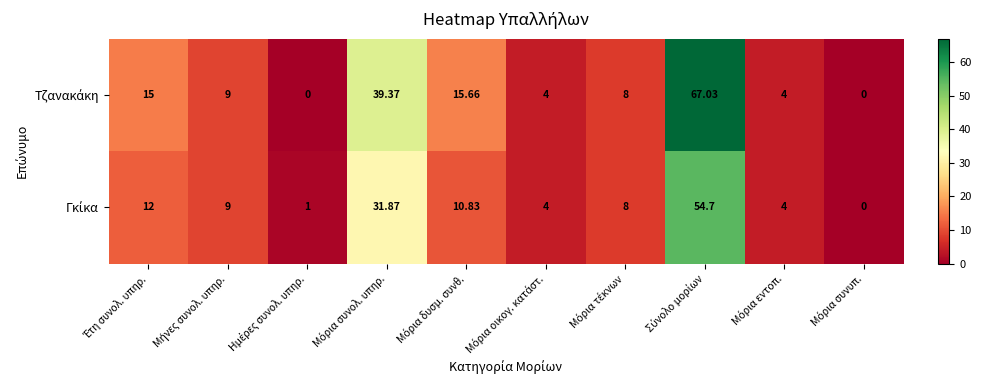

What is the difference between the highest and lowest values at Σύνολο μορίων?

12.3